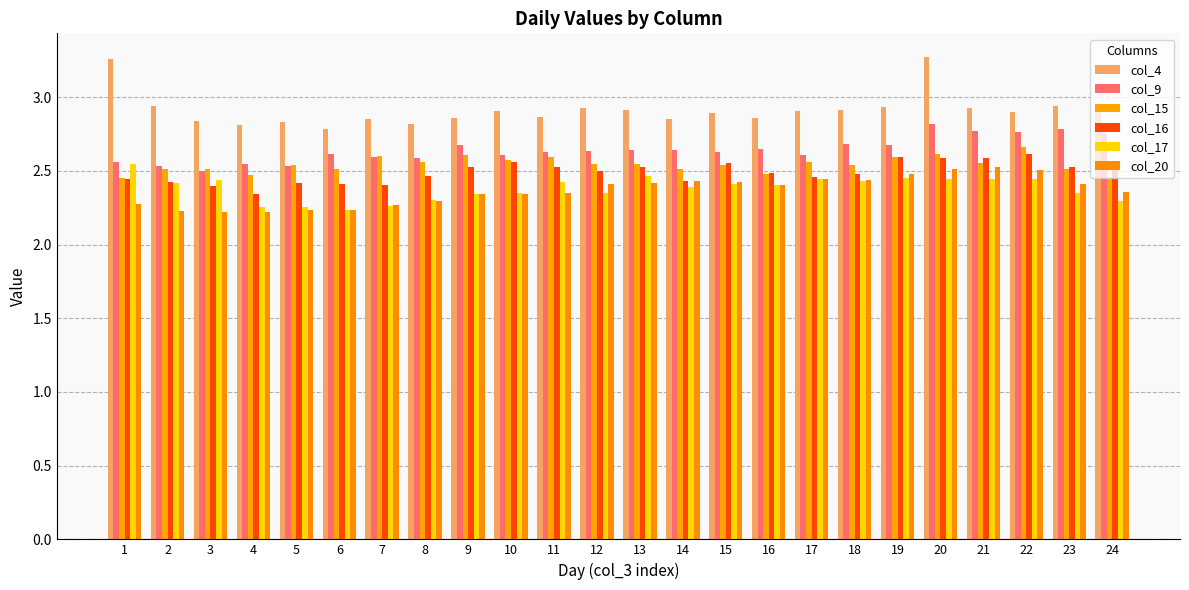

What is the total value across all series at 19?

15.7